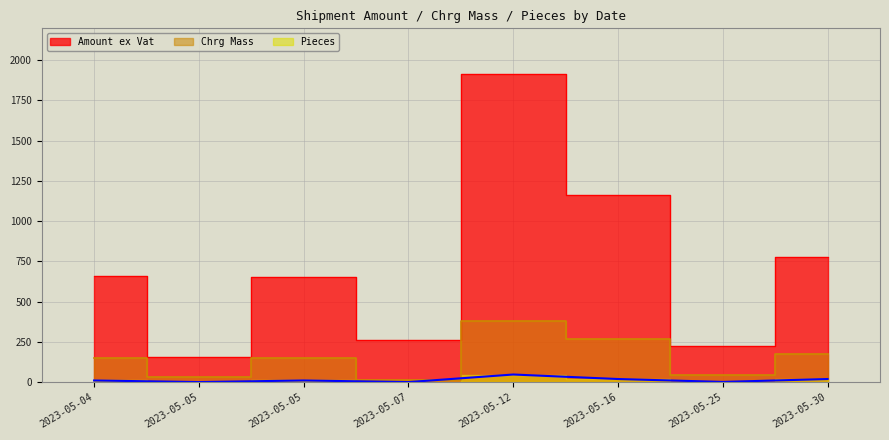

What is the approximate value of Pieces at 2023-05-25?

2.0